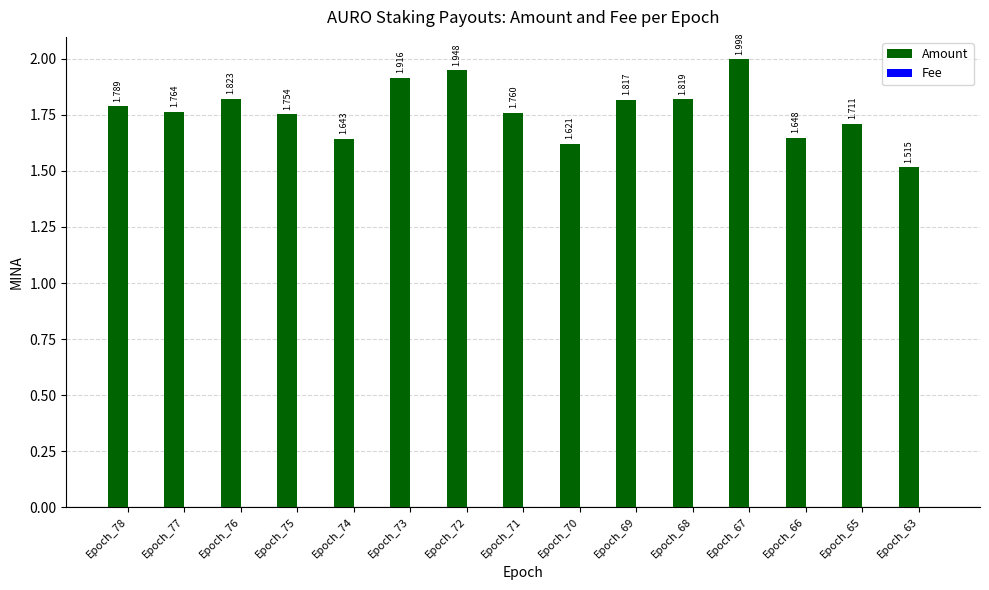

At which label does Amount reach its peak?

Epoch_67